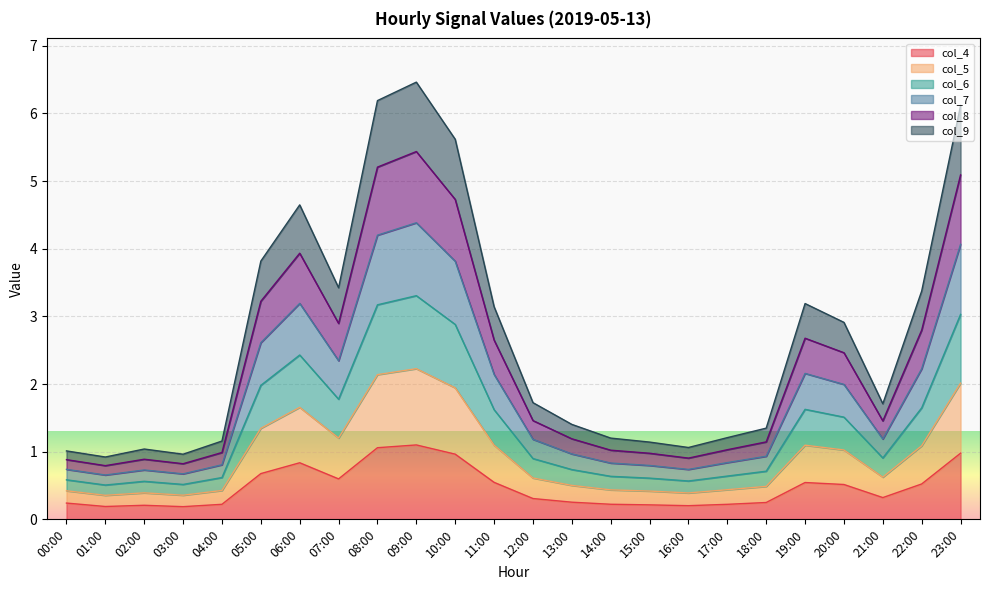

What is the highest value of the col_4 series?

1.1